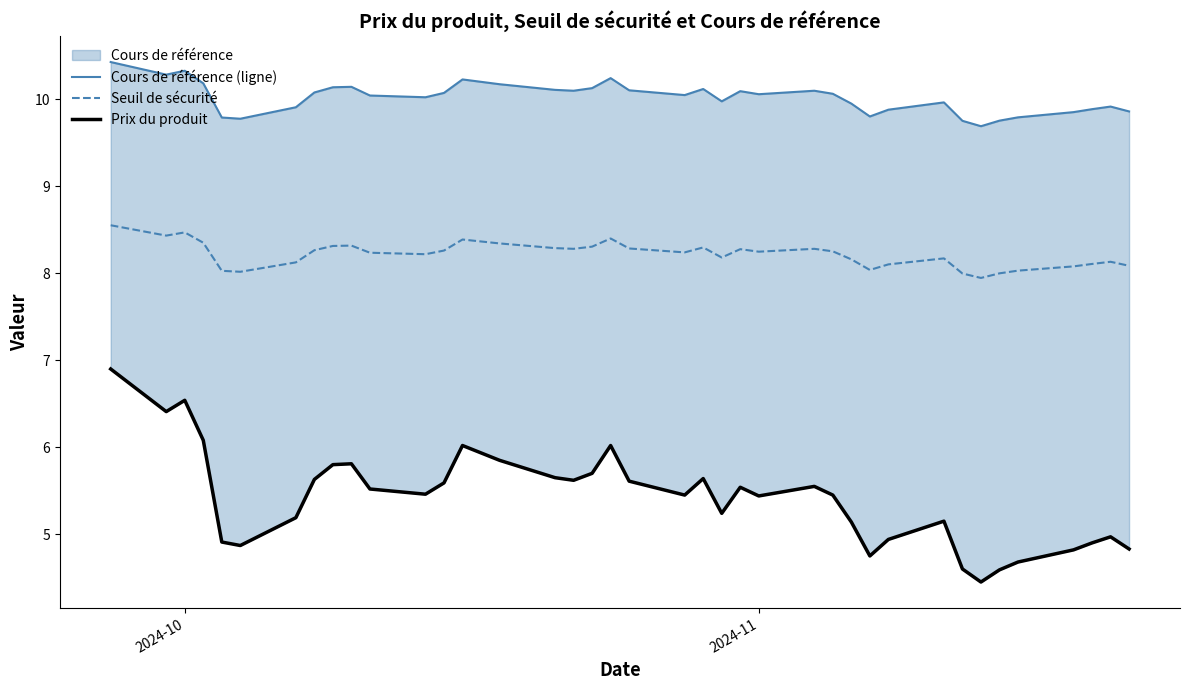

What is the maximum value for Seuil de sécurité?

8.6